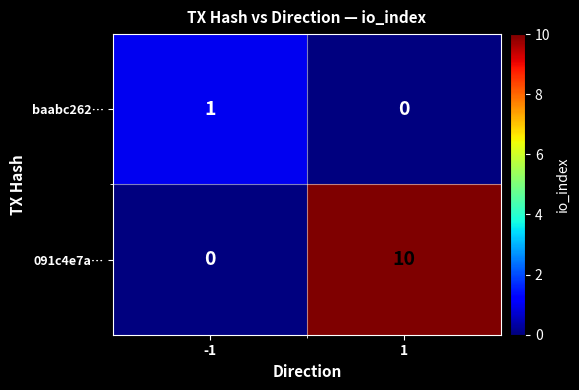

Reading left to right, list all the values displayed in this chart.

baabc262…: 1	0
091c4e7a…: 0	10